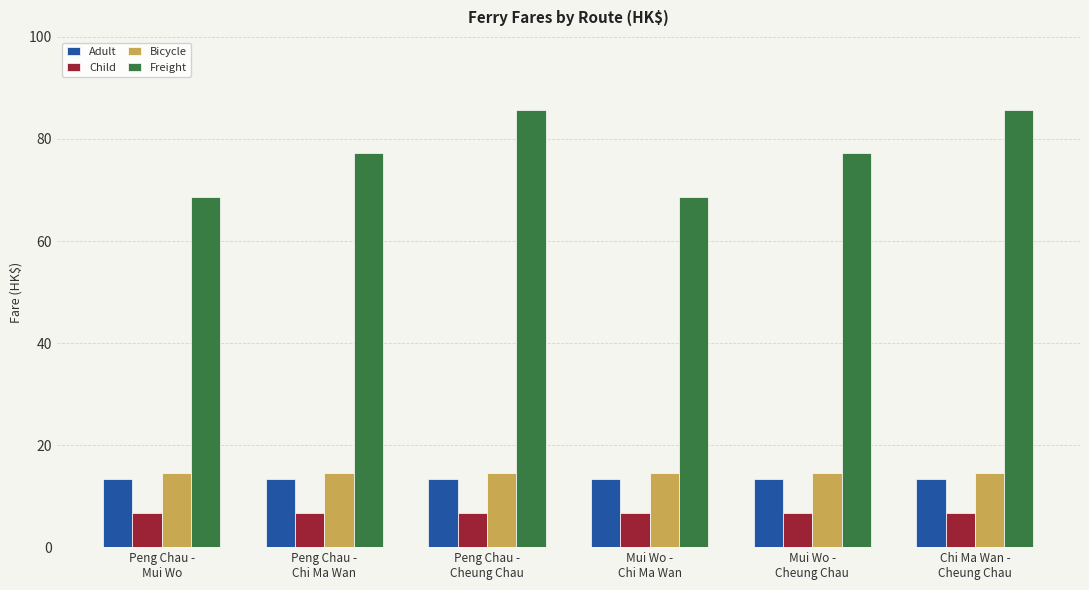

Is the value of Child at Chi Ma Wan -
Cheung Chau greater than the value of Adult at Peng Chau -
Chi Ma Wan?

No